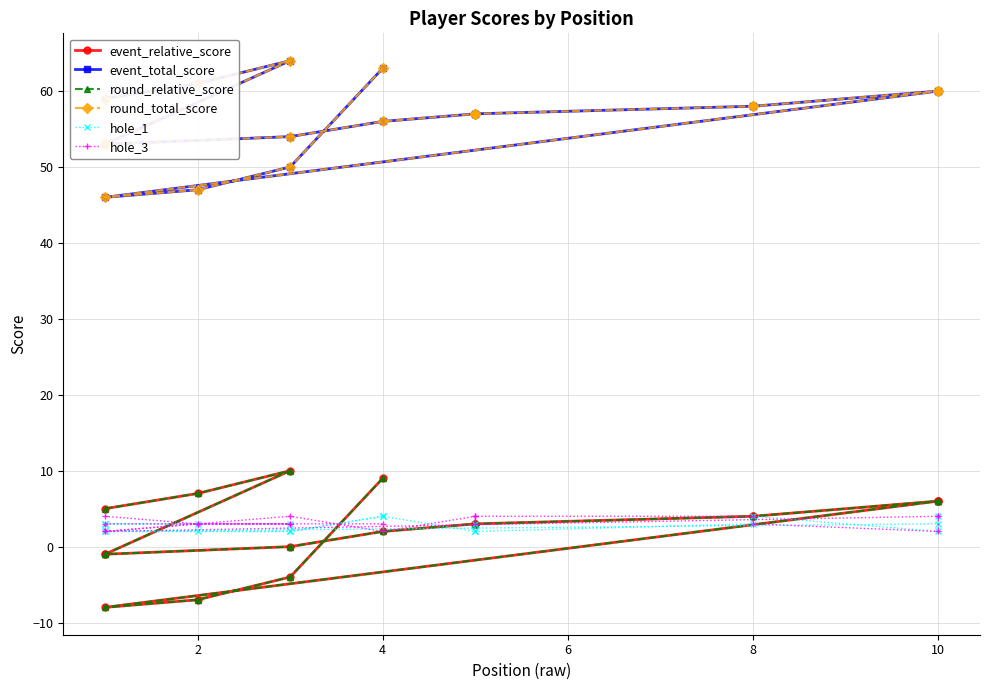

Reading right to left, extract all data points from this chart.

event_relative_score: 9	-4	-7	-8	6	6	6	4	4	3	3	3	2	0	-1	-1	10	7	5
event_total_score: 63	50	47	46	60	60	60	58	58	57	57	57	56	54	53	53	64	61	59
round_relative_score: 9	-4	-7	-8	6	6	6	4	4	3	3	3	2	0	-1	-1	10	7	5
round_total_score: 63	50	47	46	60	60	60	58	58	57	57	57	56	54	53	53	64	61	59
hole_1: 4	2	2	2	3	4	2	4	3	2	3	2	4	2	2	3	3	3	3
hole_3: 3	3	3	2	4	4	2	3	4	4	3	4	2	4	2	3	3	3	4